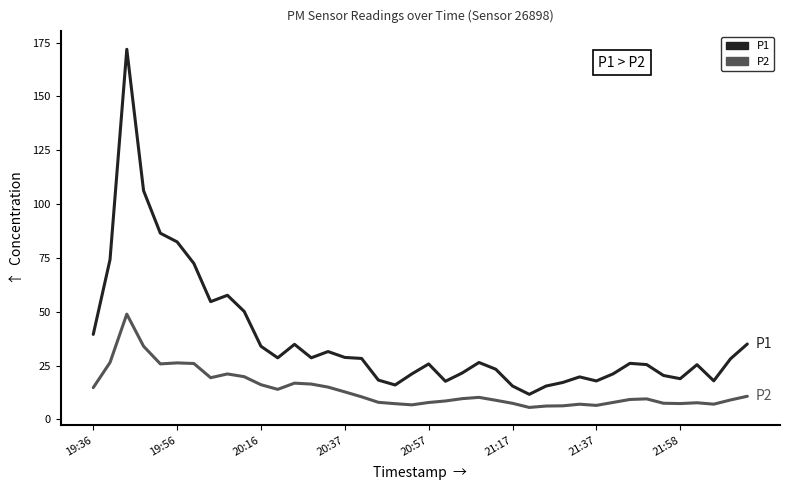

How many distinct data groups are displayed?

2